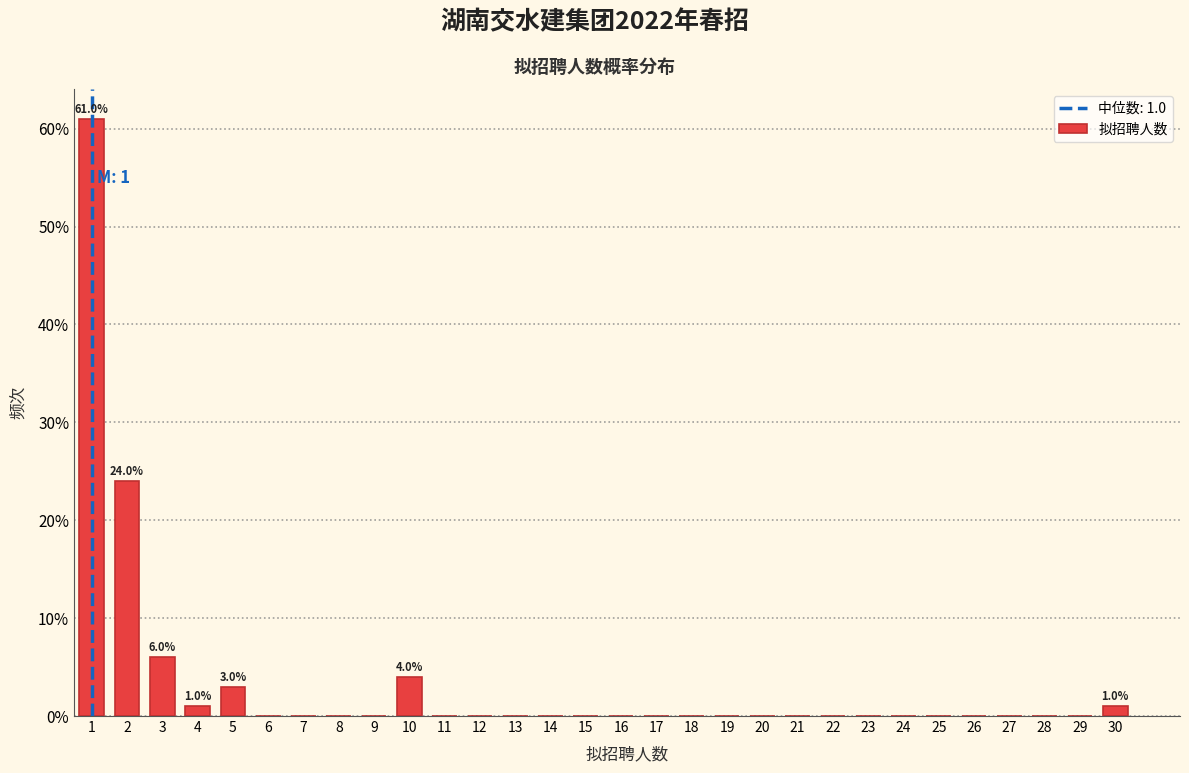

Which range on the x-axis has the tallest bar?

0.5 to 1.5